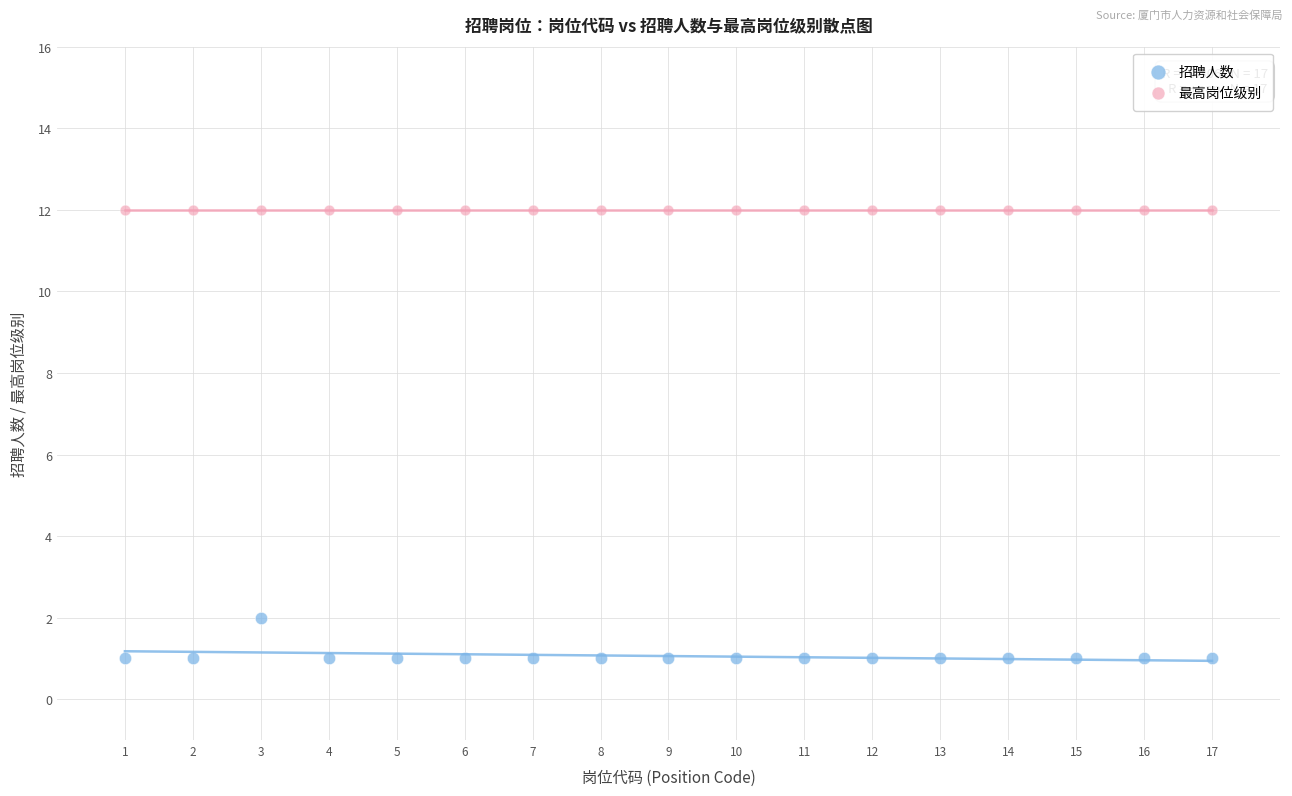

Which series contains the lowest Y value?

招聘人数